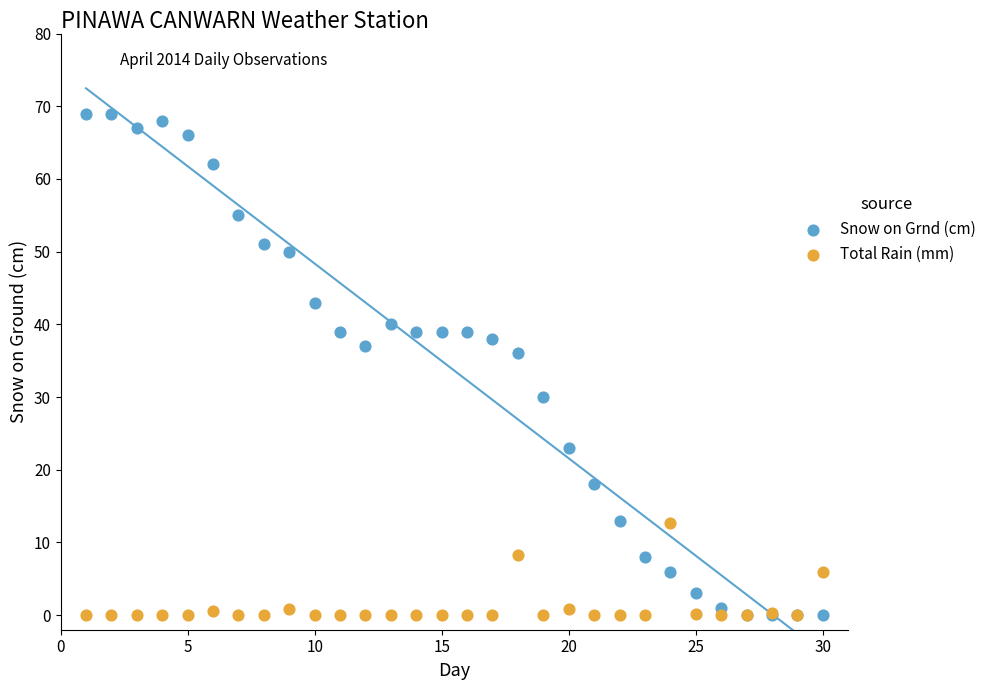

Which series has the widest spread of Y values?

Snow on Grnd (cm)